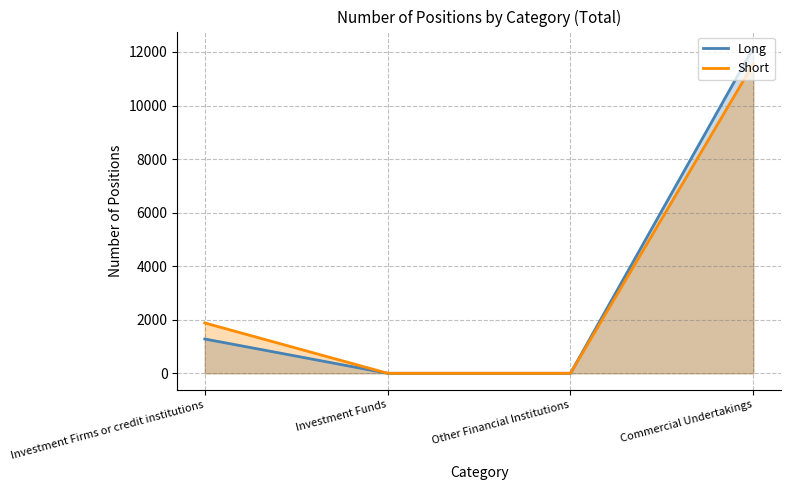

Does the chart have visible grid lines?

Yes